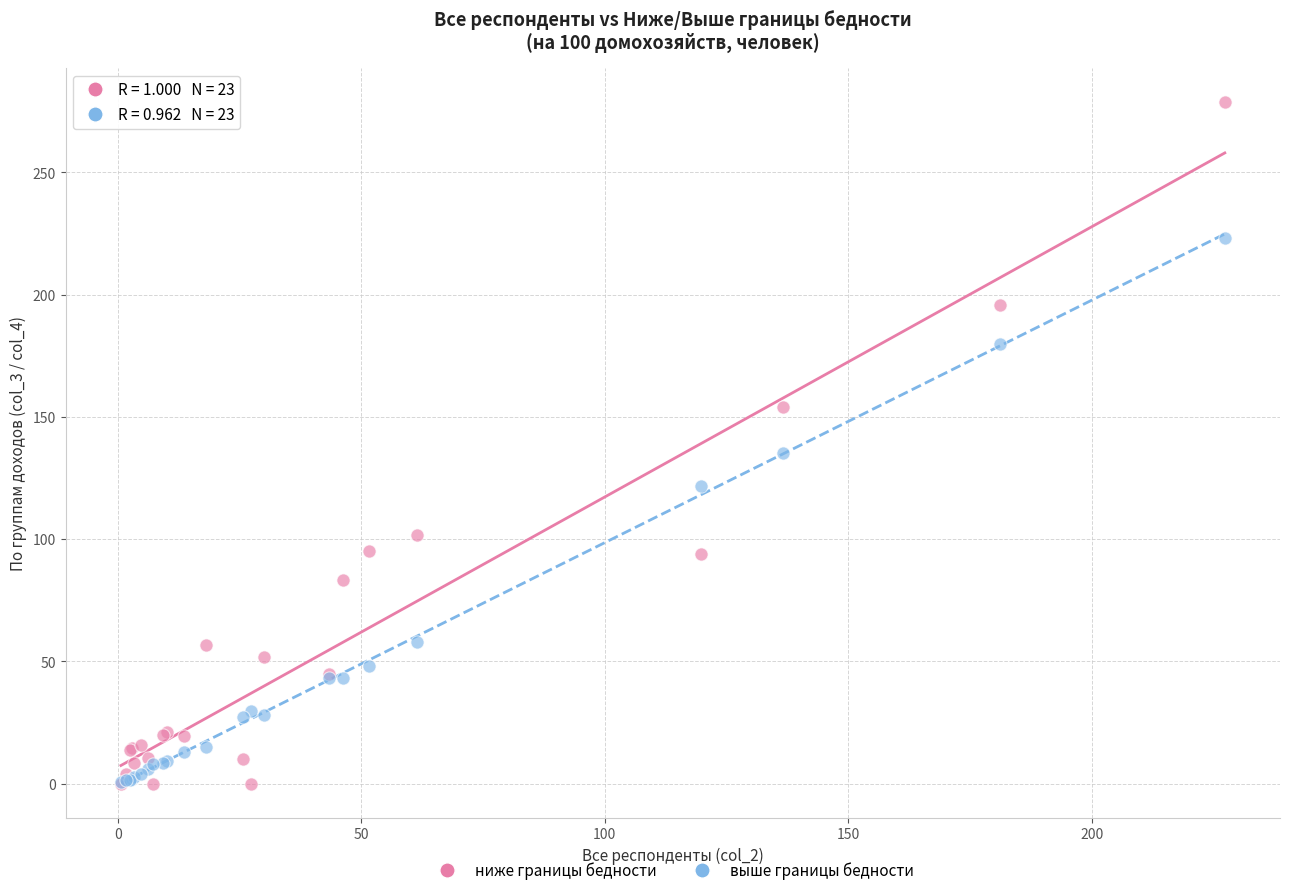

In the ниже границы бедности series, what Y value is closest to 139?

154.1